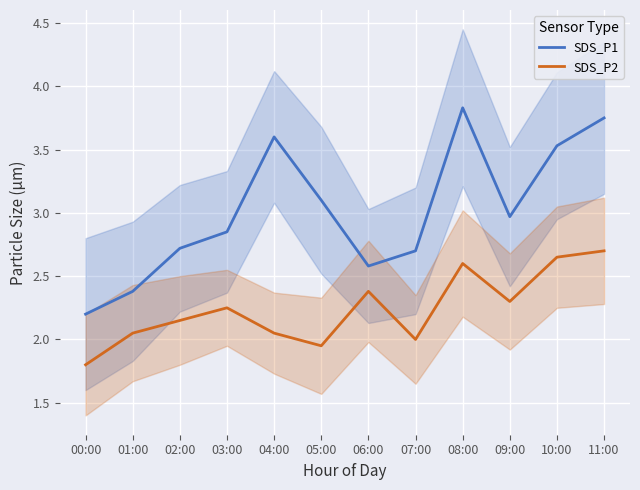

True or false: SDS_P1 and SDS_P2 cross at least once.

False